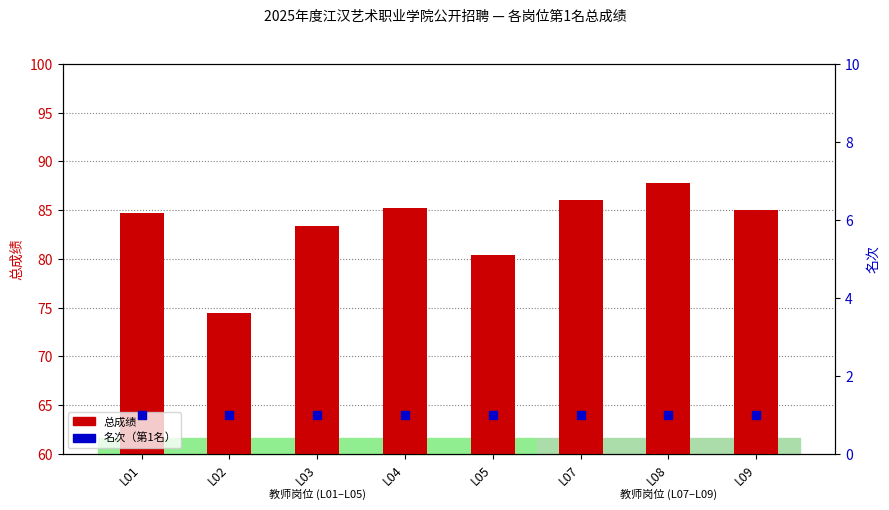

Is the value of 名次（Rank） at L05 greater than the value of 总成绩 at L09?

No